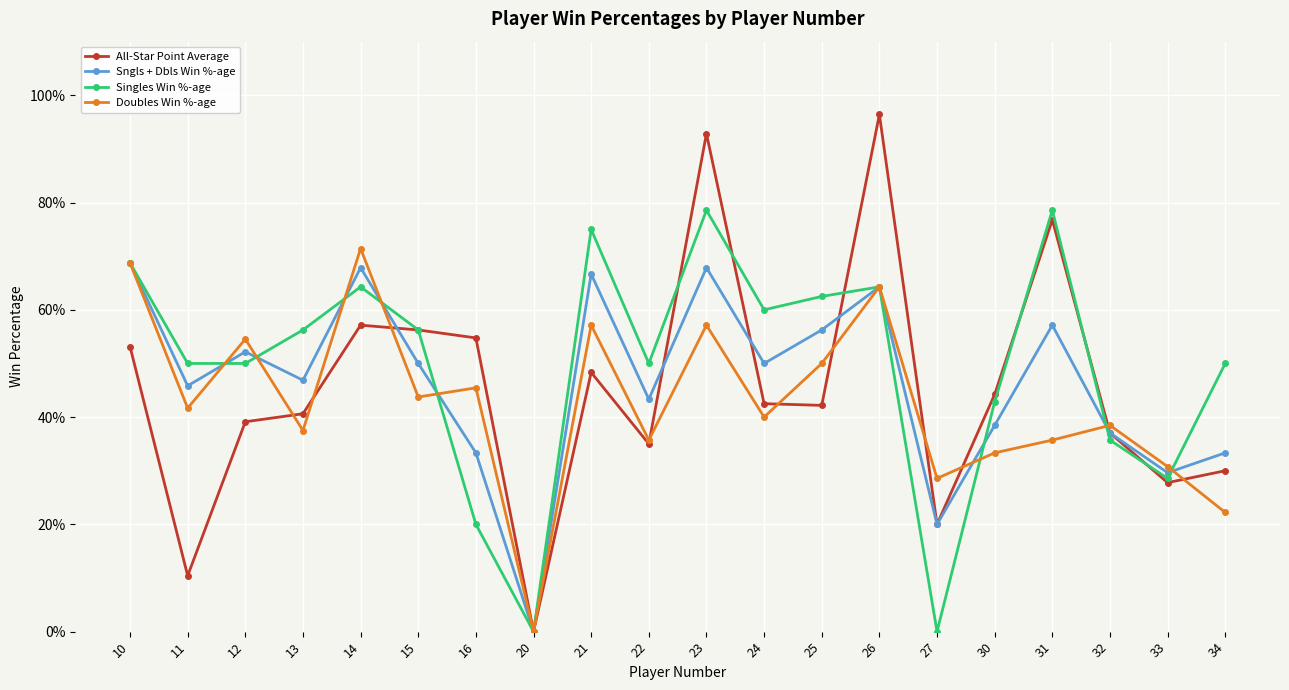

What is the total value across all series at 10?

2.6